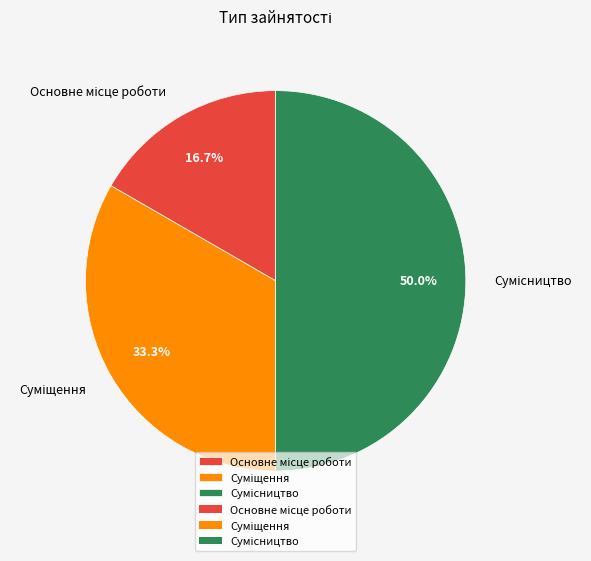

How many segments does this pie chart have?

3